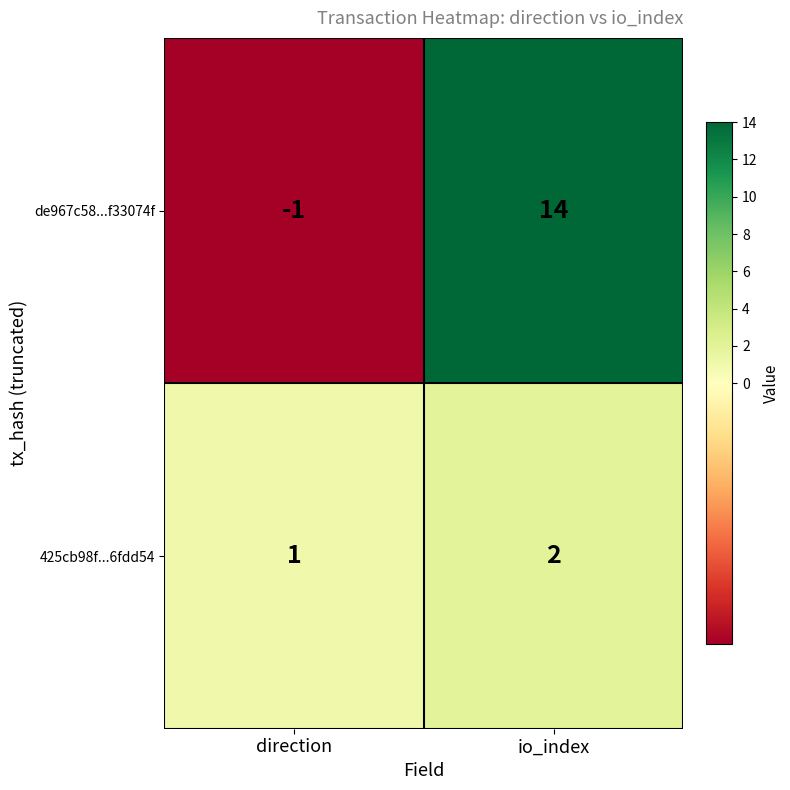

Where is 425cb98f...6fdd54 nearest to the value 1?

direction